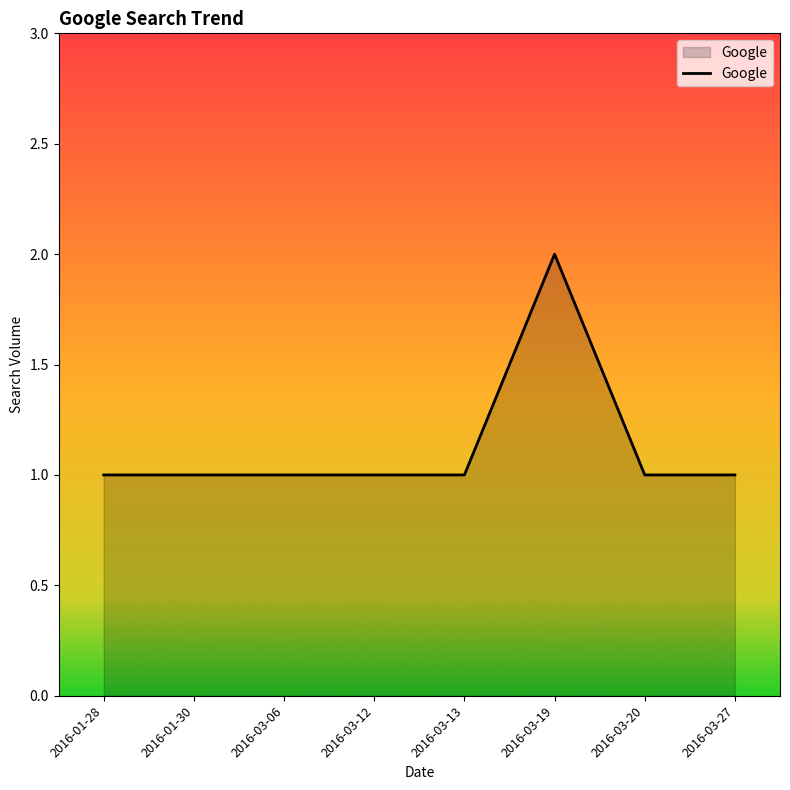

How many distinct data groups are displayed?

1